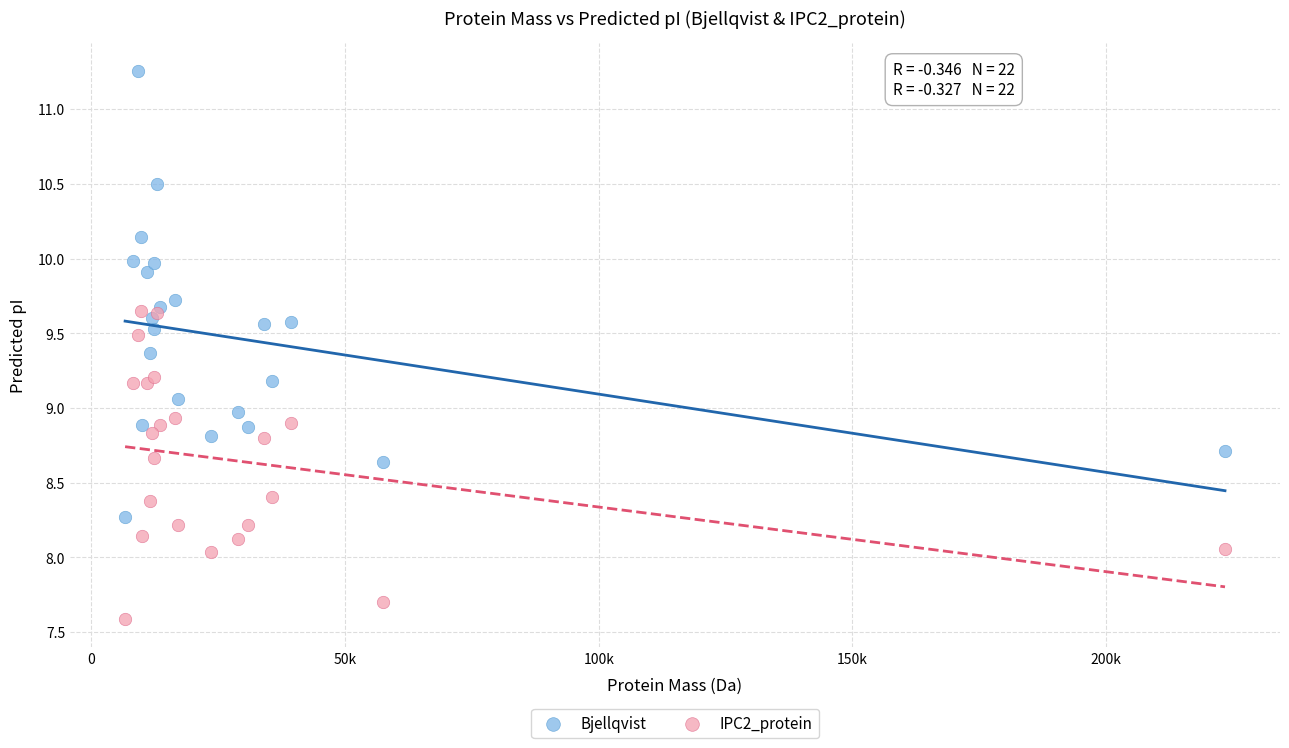

Which series contains the lowest Y value?

IPC2_protein